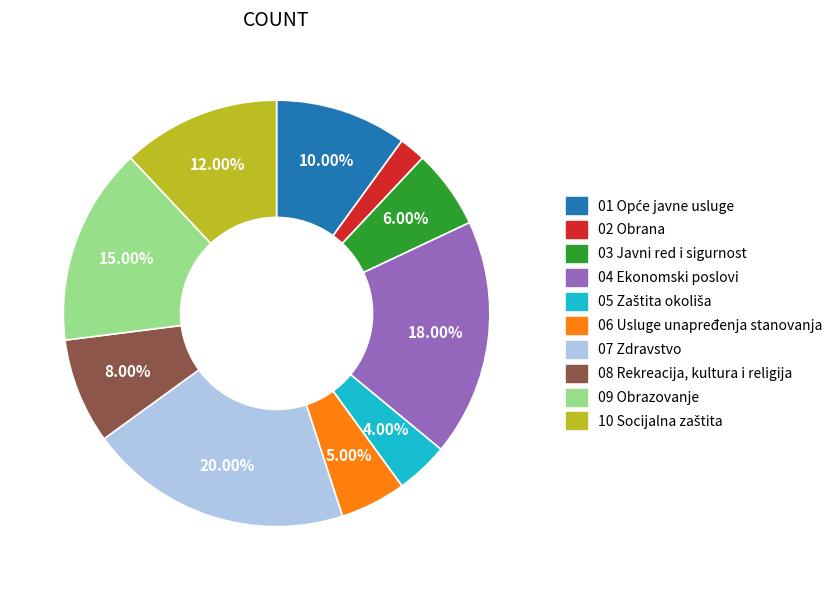

What is the smallest slice in the pie chart?

02 Obrana